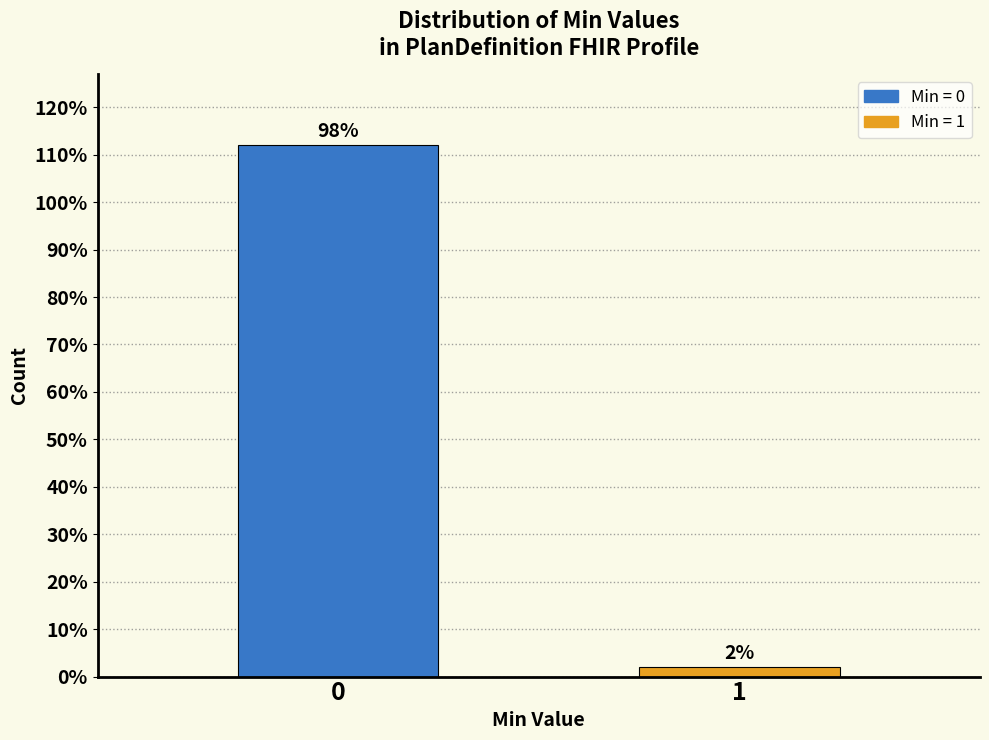

Reading left to right, extract all data points from this chart.

0=112	1=2